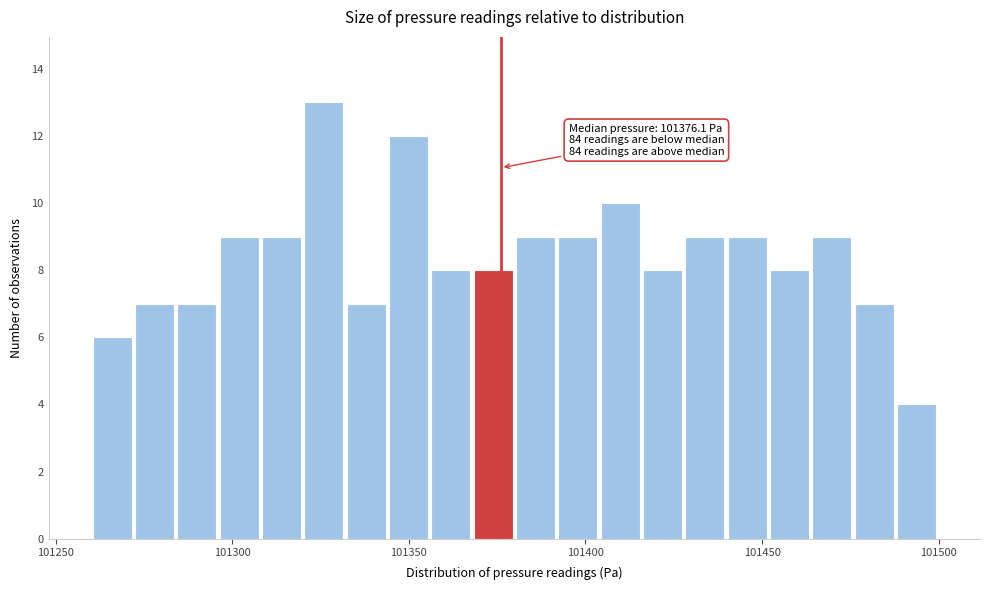

Read against the x-axis, roughly where is the centre of the tallest bar?

101325